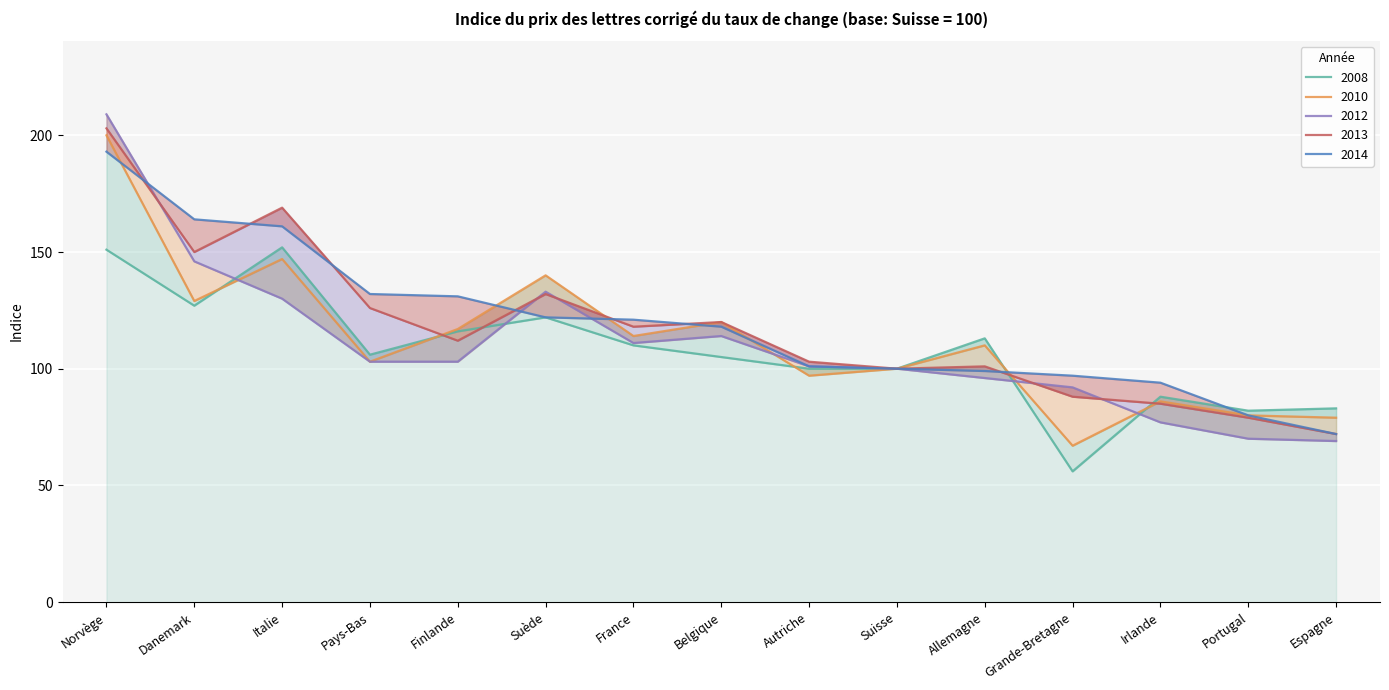

Which series changed the most between Danemark and Allemagne?

2014